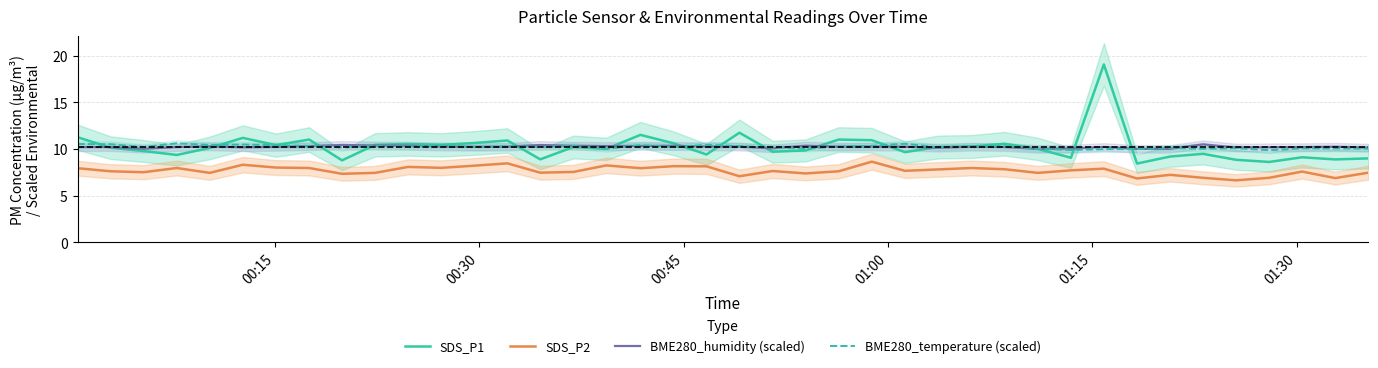

What is the smallest value displayed?

6.6